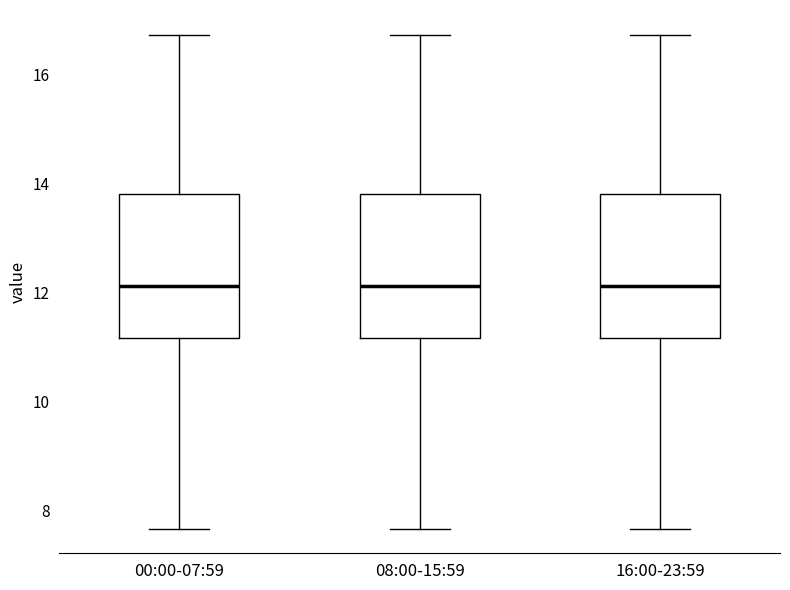

Where is the upper edge of the box for 16:00-23:59 on the y-axis? The values are not printed on the chart, so give them approximately, as read against the axis.

13.8